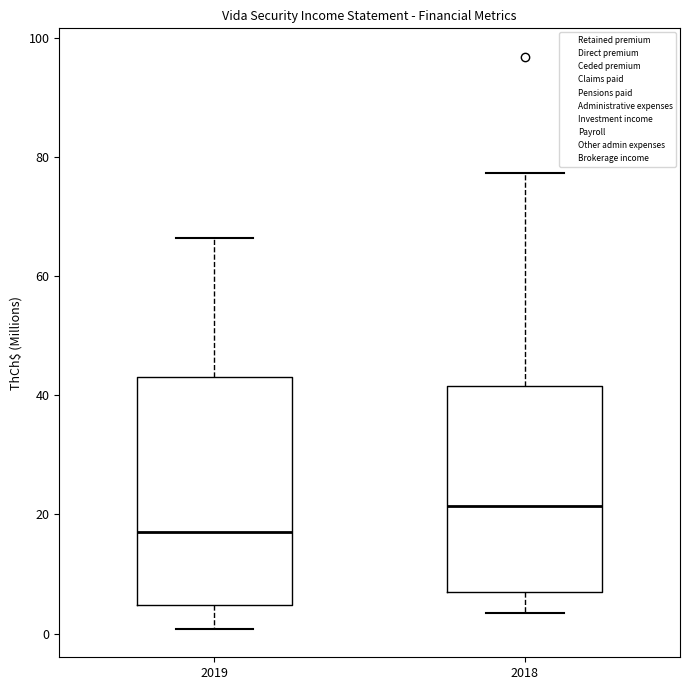

Reading left to right, read every box against the y-axis: the position of its median line, the range the box covers, and the ends of its whiskers. The values are not printed on the chart, so give them approximately, as read against the axis.

2019: median 18, box 4 to 44, whiskers 0 to 66
2018: median 22, box 8 to 42, whiskers 4 to 78